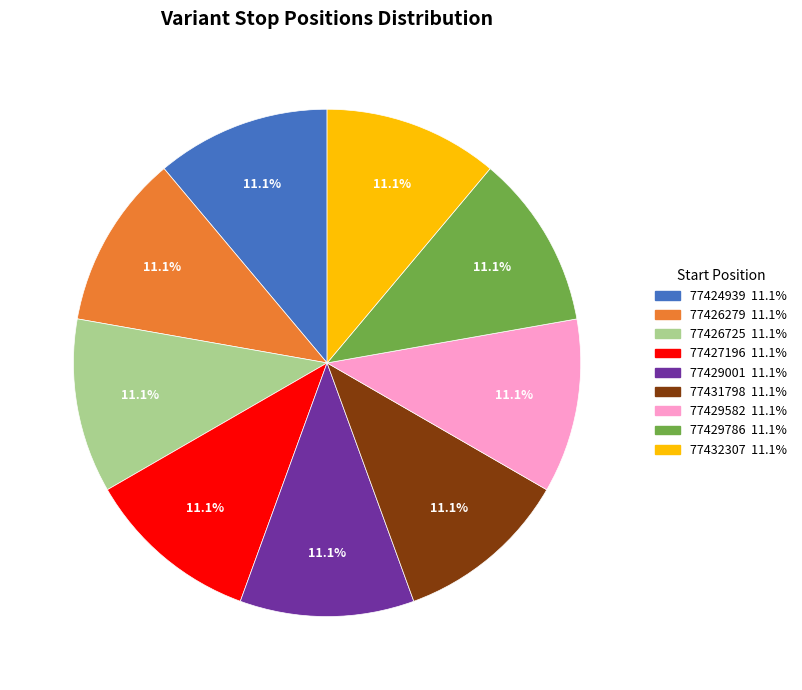

Approximately how many times larger is the value at 77427196 compared to 77426279?

1.0